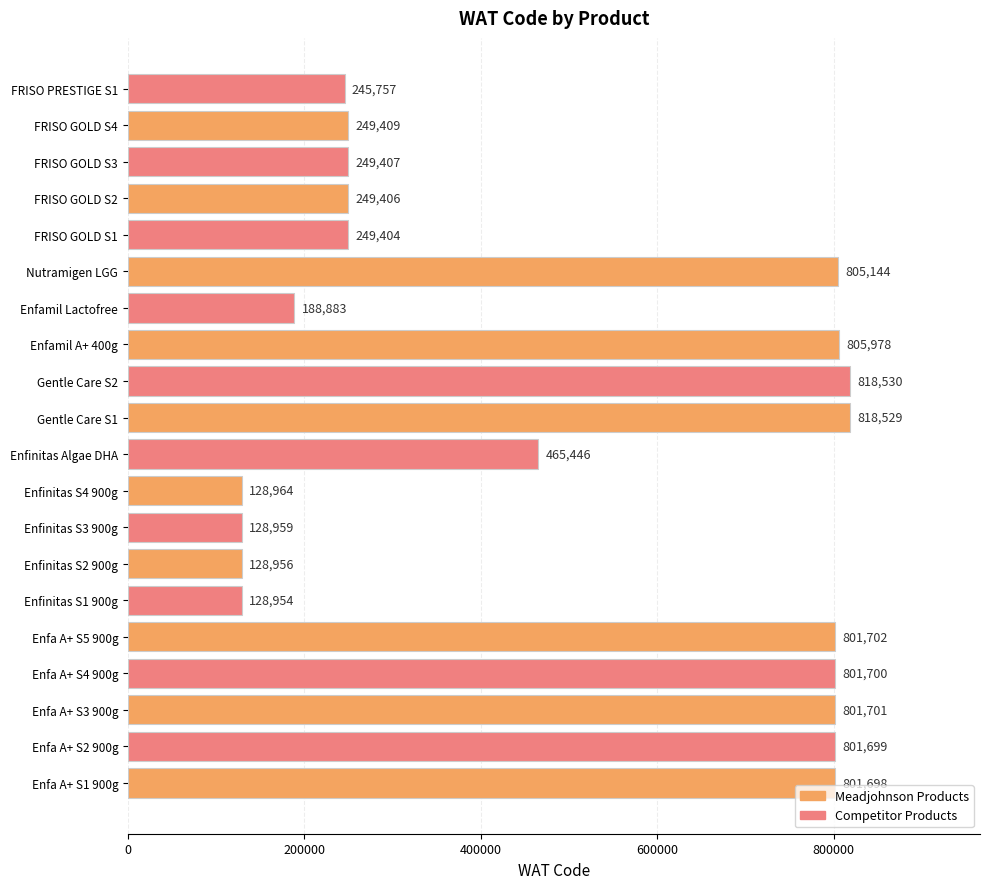

What is the difference between the maximum and minimum values?

689576